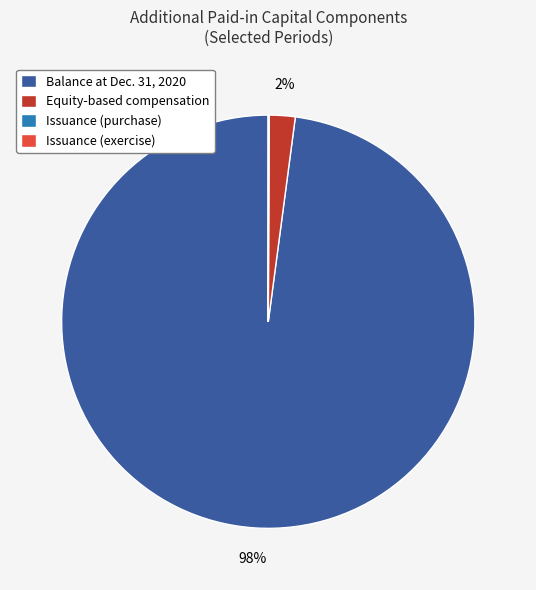

To the nearest percent, what is the difference between the largest and smallest slice percentages?

98%